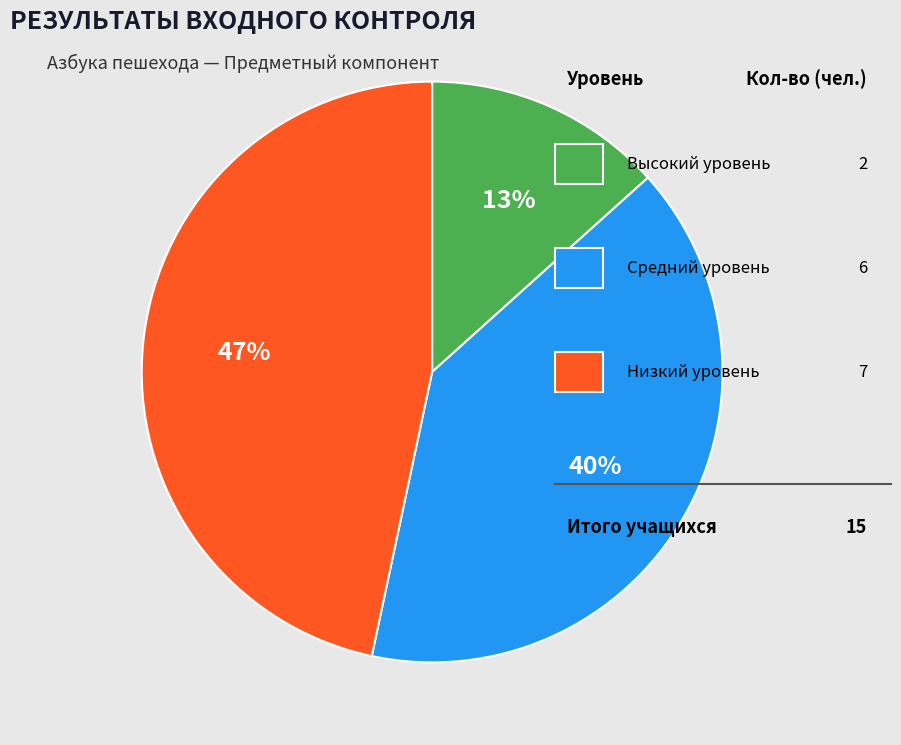

Is there any slice that represents more than half of the pie?

No